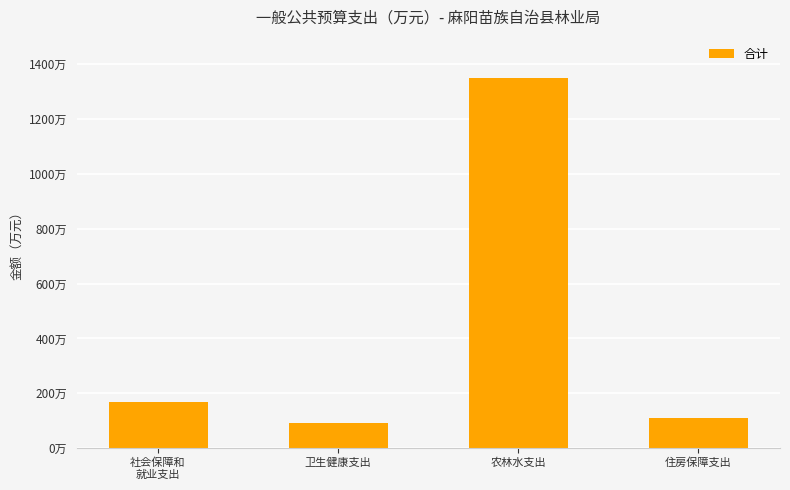

What is the difference between the values at 社会保障和
就业支出 and 农林水支出?

1181.9